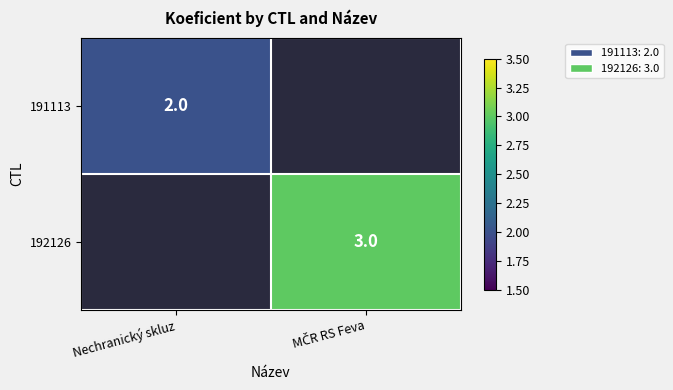

At how many categories does at least one series exceed 2?

1